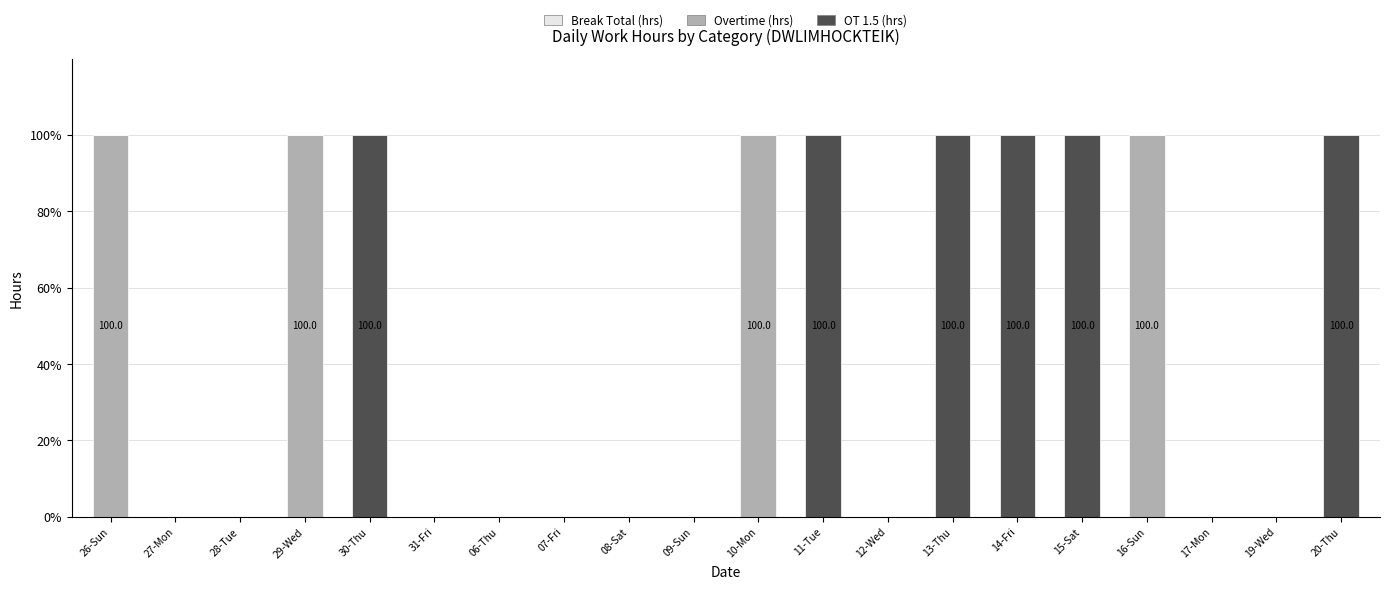

What is the maximum value for Overtime (hrs)?

100